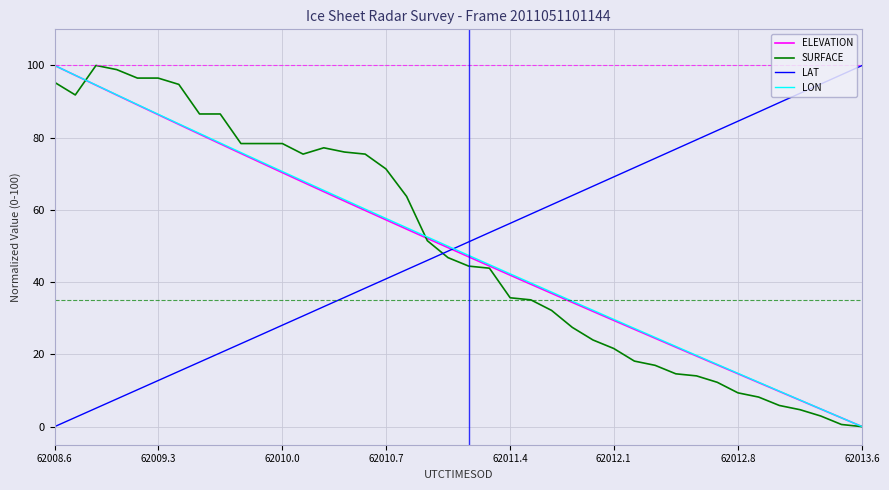

True or false: SURFACE and LAT intersect in this chart.

True